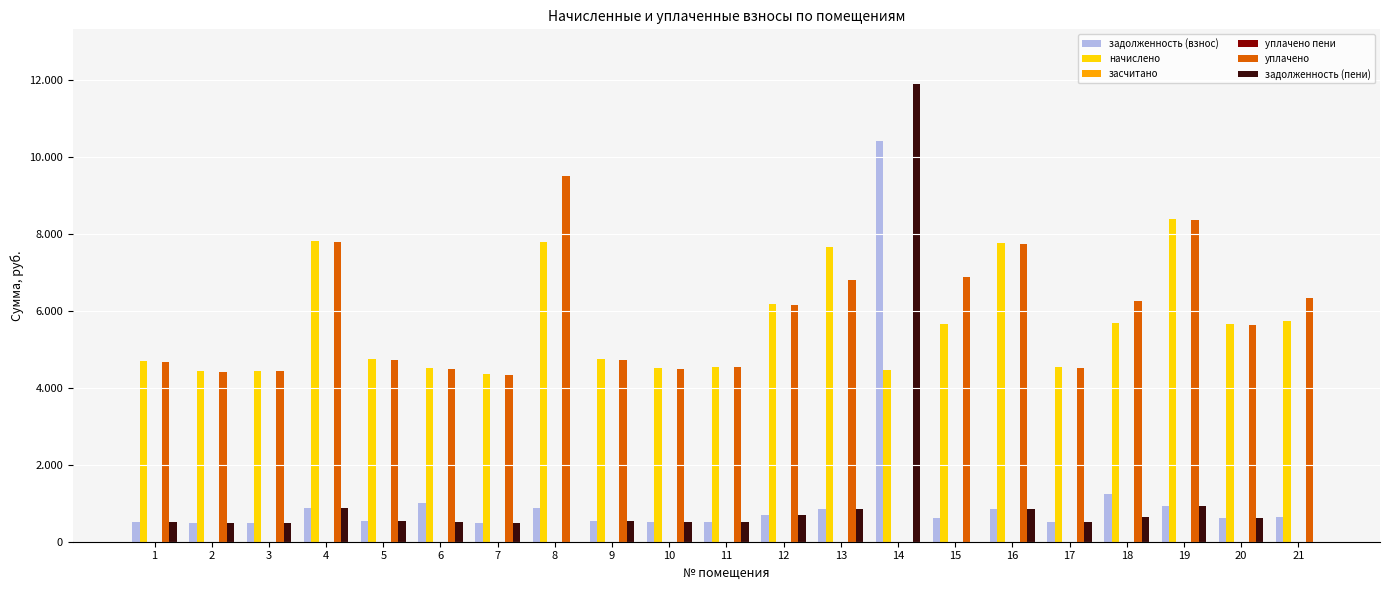

What are all the series names shown in the legend?

задолженность (взнос), начислено, засчитано, уплачено пени, уплачено, задолженность (пени)